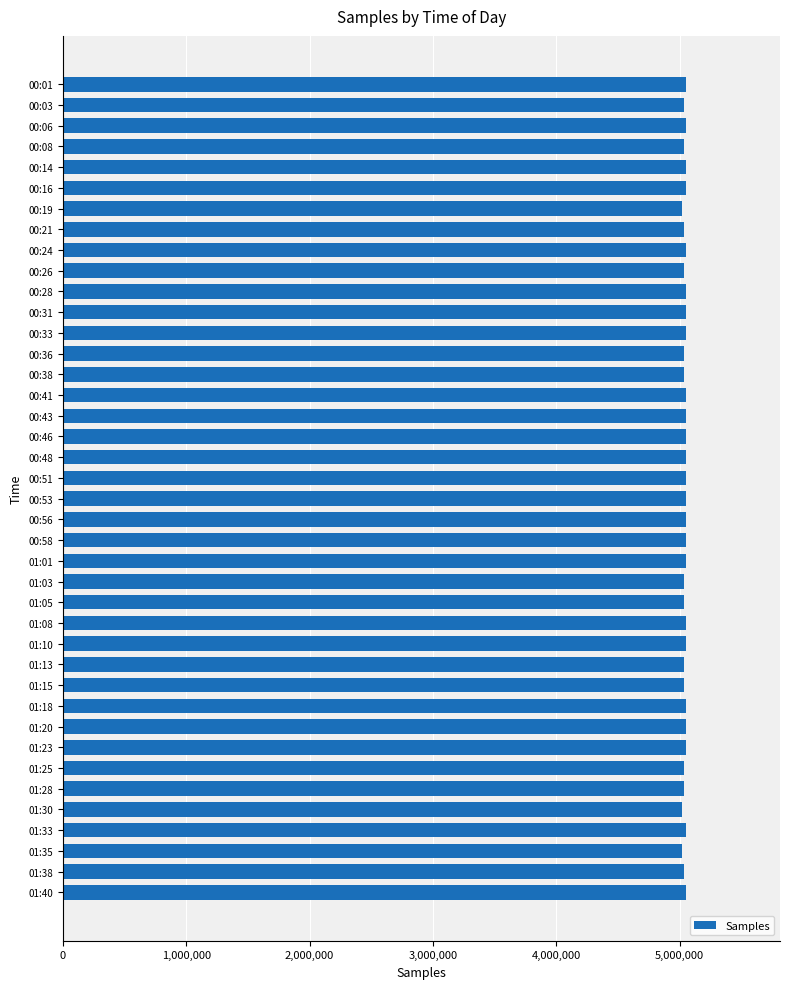

Approximately how many times larger is the value at 00:43 compared to 00:58?

1.0